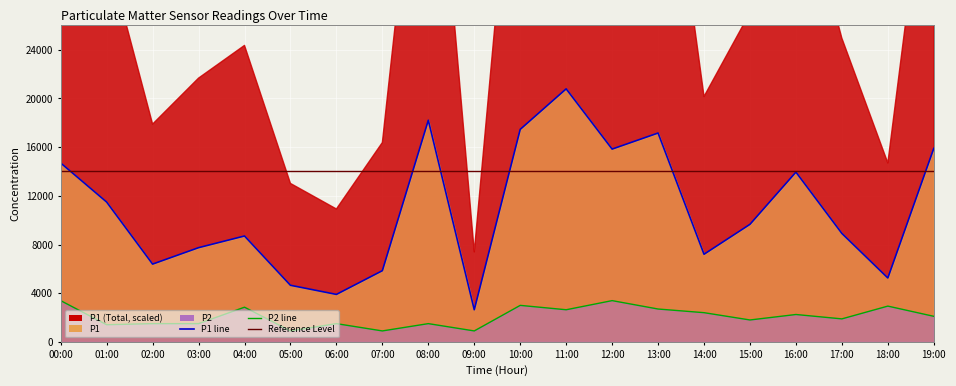

Is the value of P2 at 05:00 greater than the value of P1 at 10:00?

No